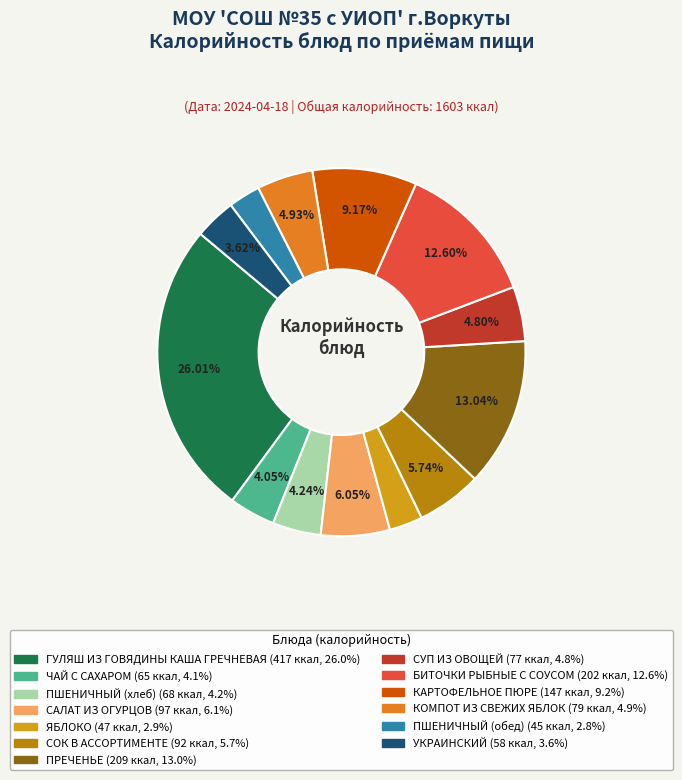

Approximately how many times larger is the value at СУП ИЗ ОВОЩЕЙ compared to САЛАТ ИЗ ОГУРЦОВ?

0.8